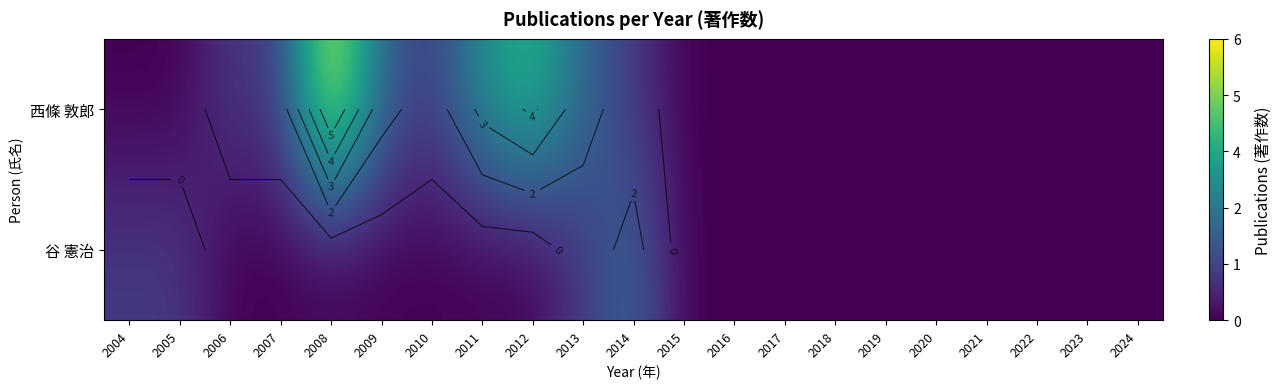

Rank the categories by 西條 敦郎 value from highest to lowest.

2008, 2012, 2011, 2009, 2013, 2006, 2007, 2010, 2014, 2004, 2005, 2015, 2016, 2017, 2018, 2019, 2020, 2021, 2022, 2023, 2024